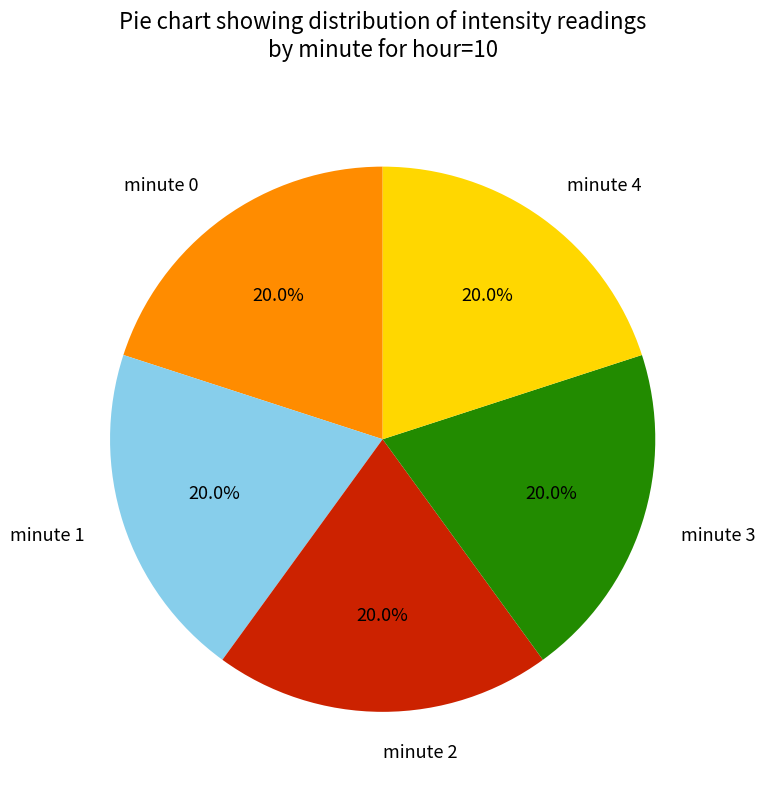

Is minute 4 the majority of the pie?

No